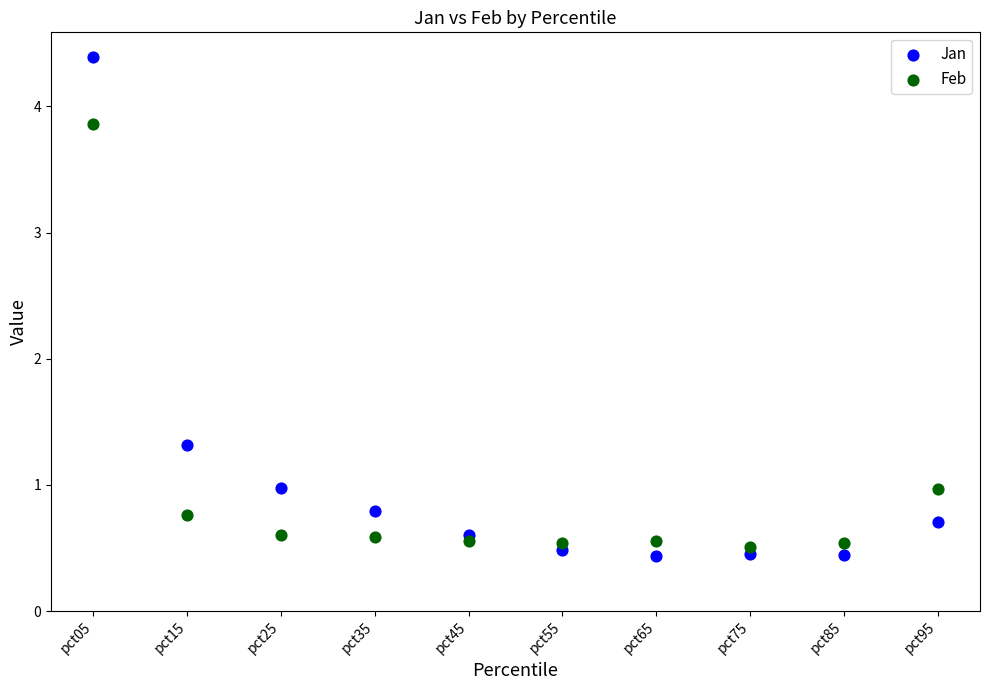

Which series reaches the maximum Y coordinate?

Jan